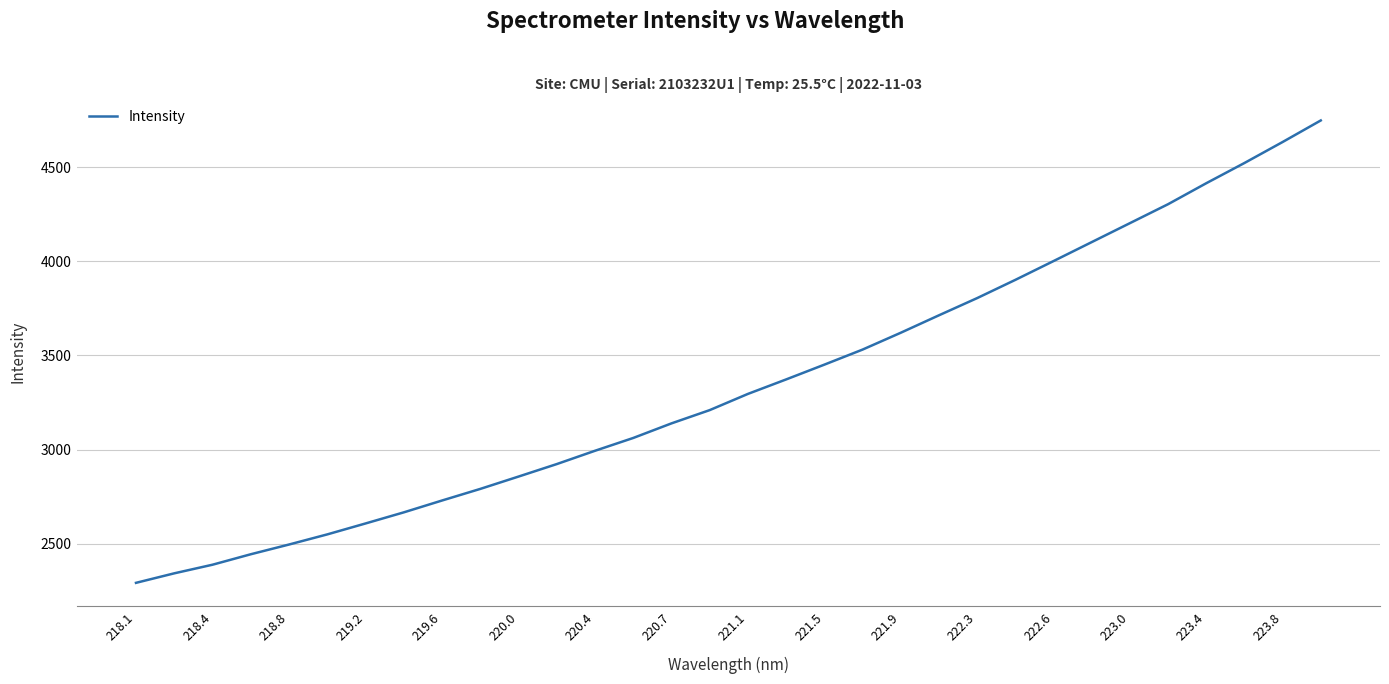

What is the difference between the maximum and minimum values?

2455.5